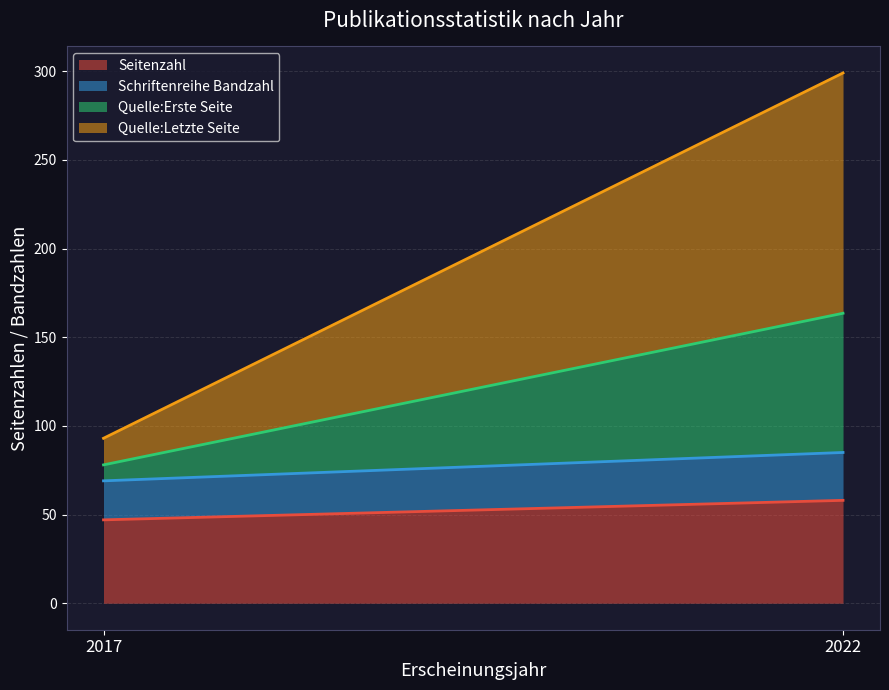

What is the average value of the Seitenzahl series?

52.5